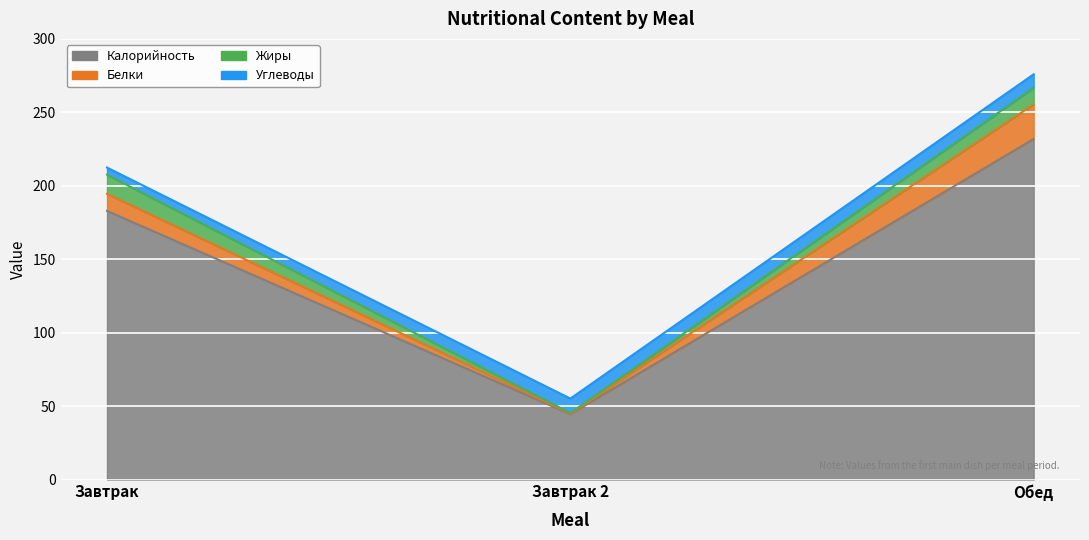

What is the difference between the maximum and second lowest values in the Калорийность series?

49.0